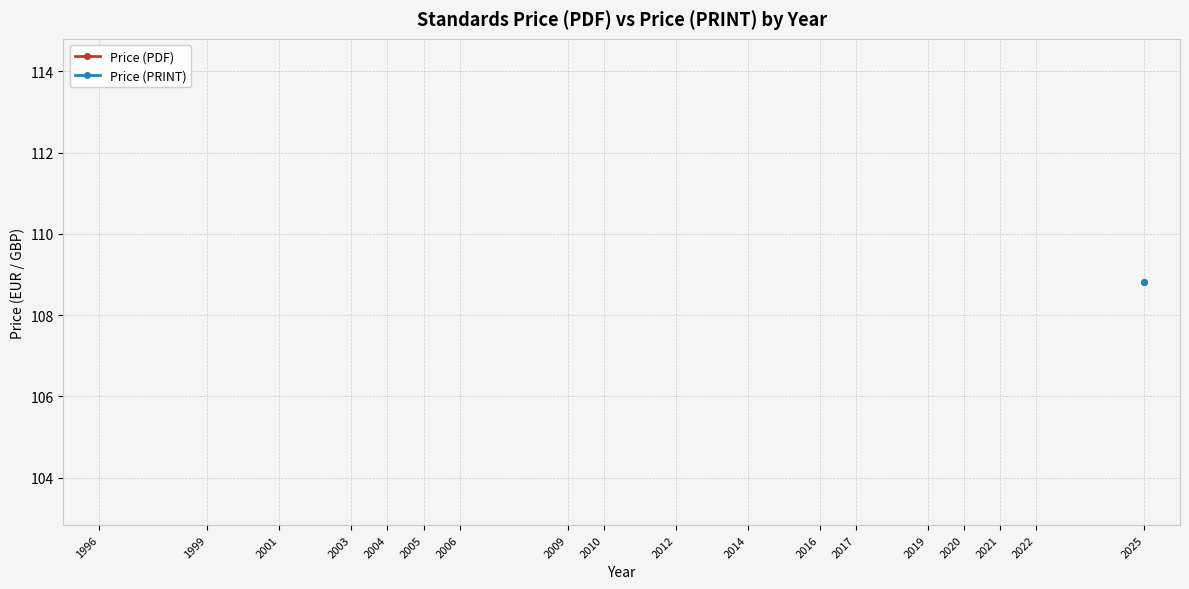

True or false: Price (PDF) and Price (PRINT) intersect in this chart.

False